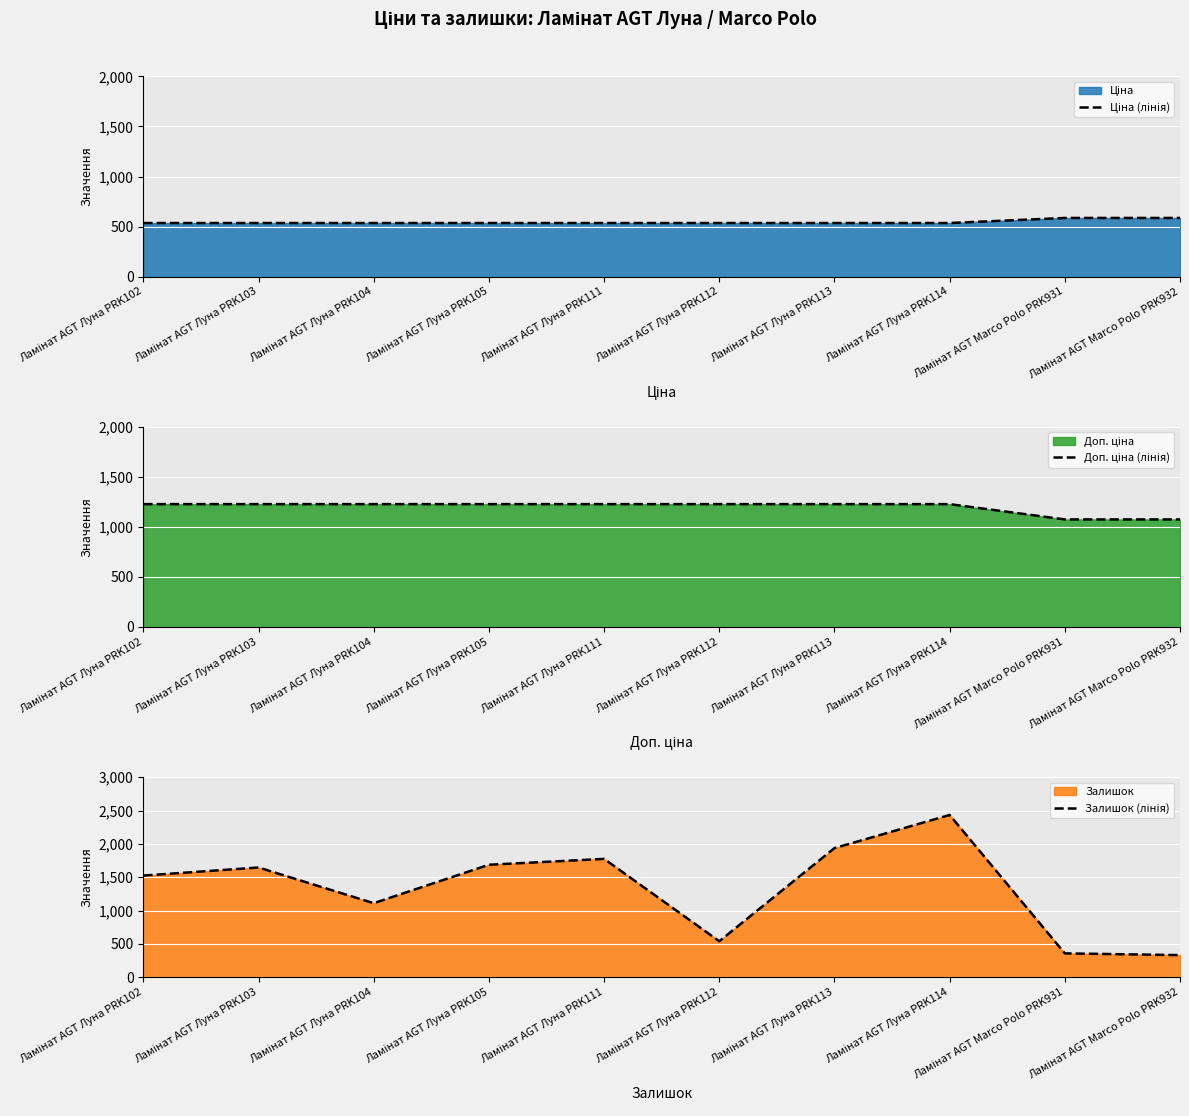

Between Ламінат AGT Луна PRK114 and Ламінат AGT Луна PRK111, which is larger?

Ламінат AGT Луна PRK114